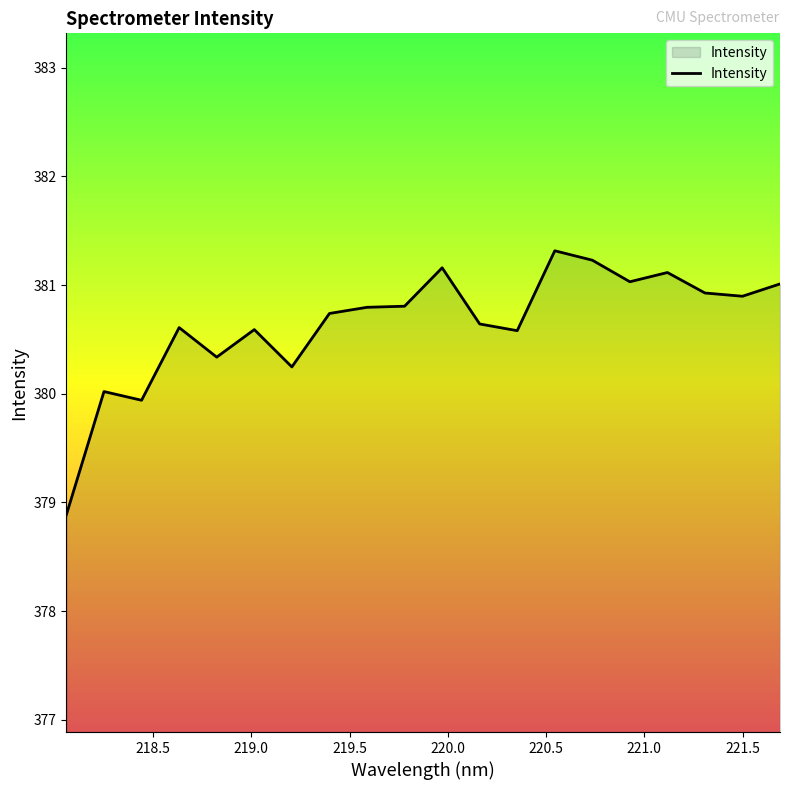

What is the minimum value shown in the chart?

378.9